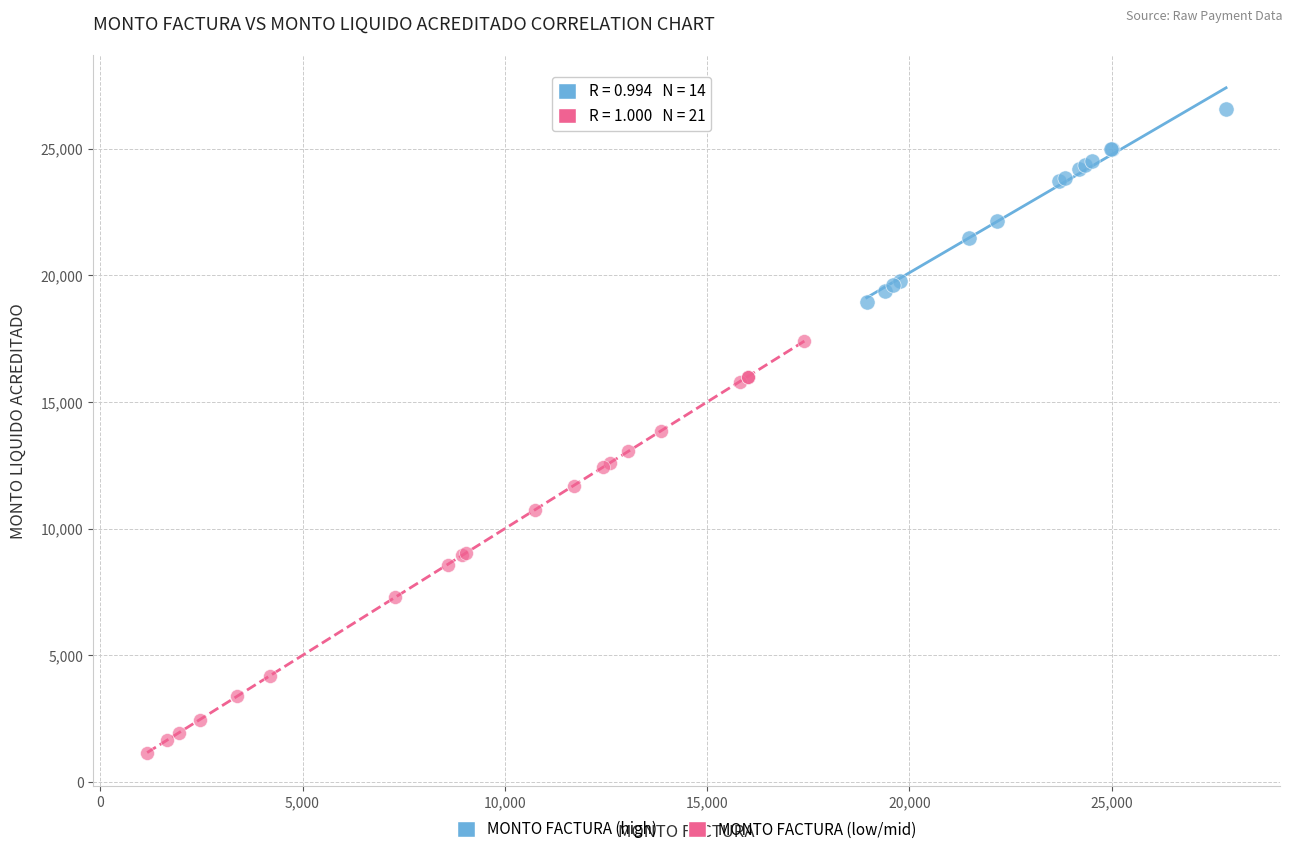

Which series reaches the maximum Y coordinate?

MONTO FACTURA (high)